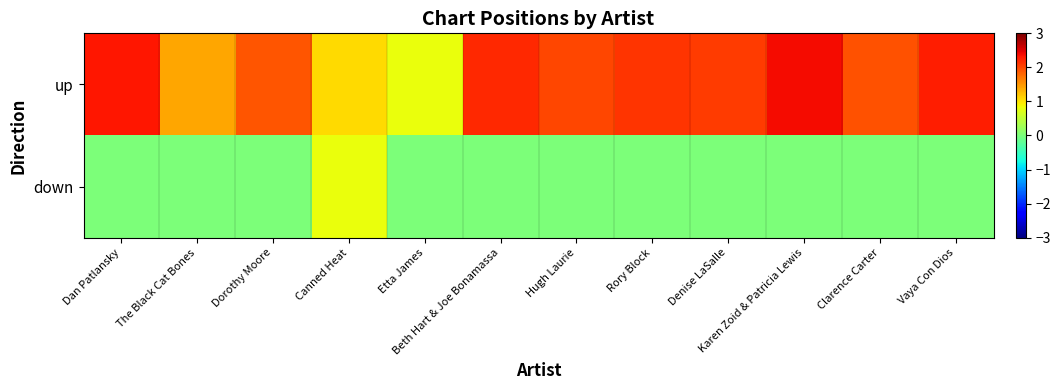

List the series in order of their overall mean, highest first.

up, down